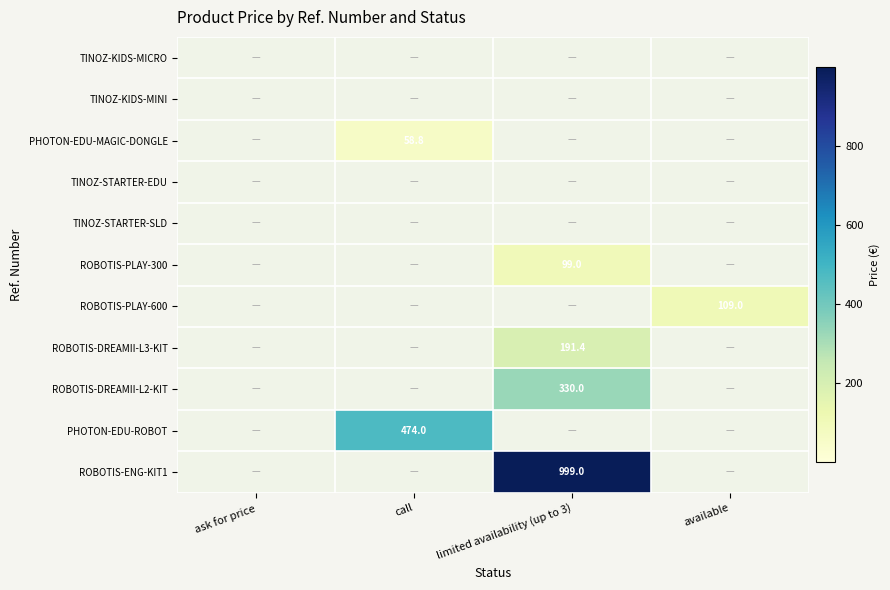

The value of ROBOTIS-PLAY-600 at available is 109.0. True or false?

True